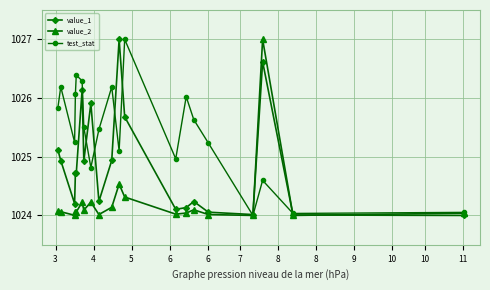

Rank the series by their average value, from highest to lowest.

test_stat, value_1, value_2